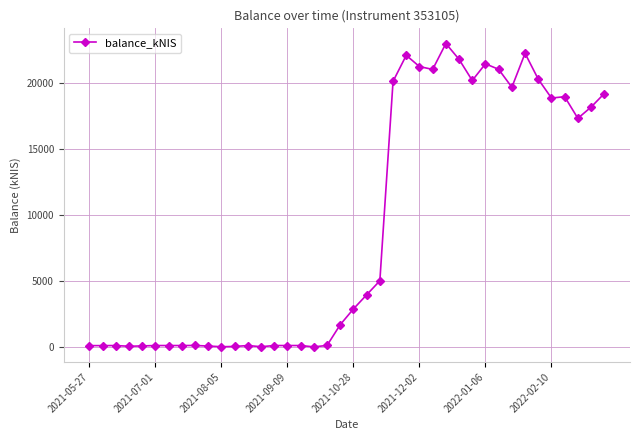

What is the value of the 36th point from the left?

18862.1